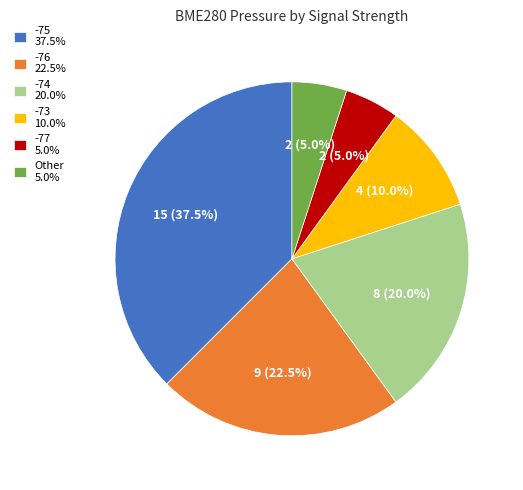

Count the number of slices in the pie.

6